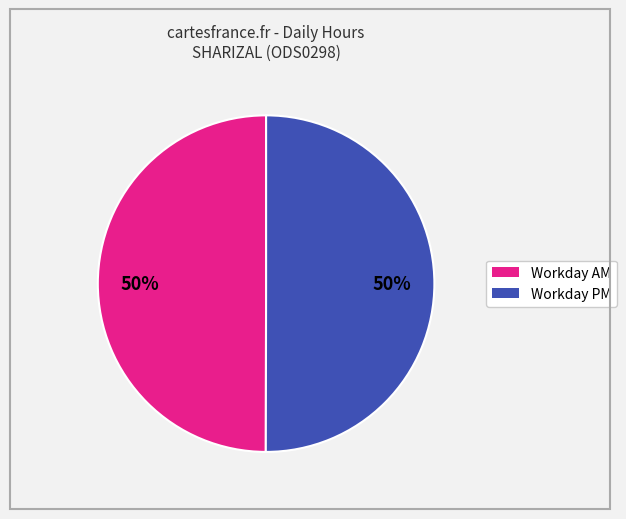

To the nearest percent, what is the average slice percentage?

50%